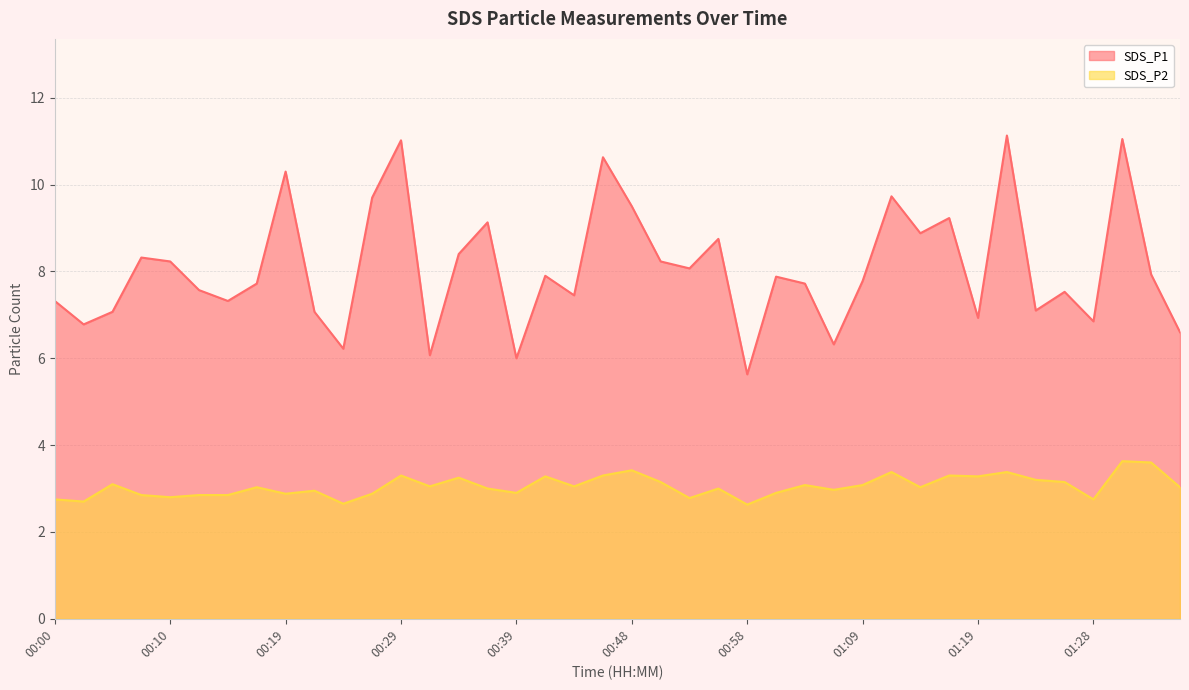

Which category has the highest value across all series?

01:21